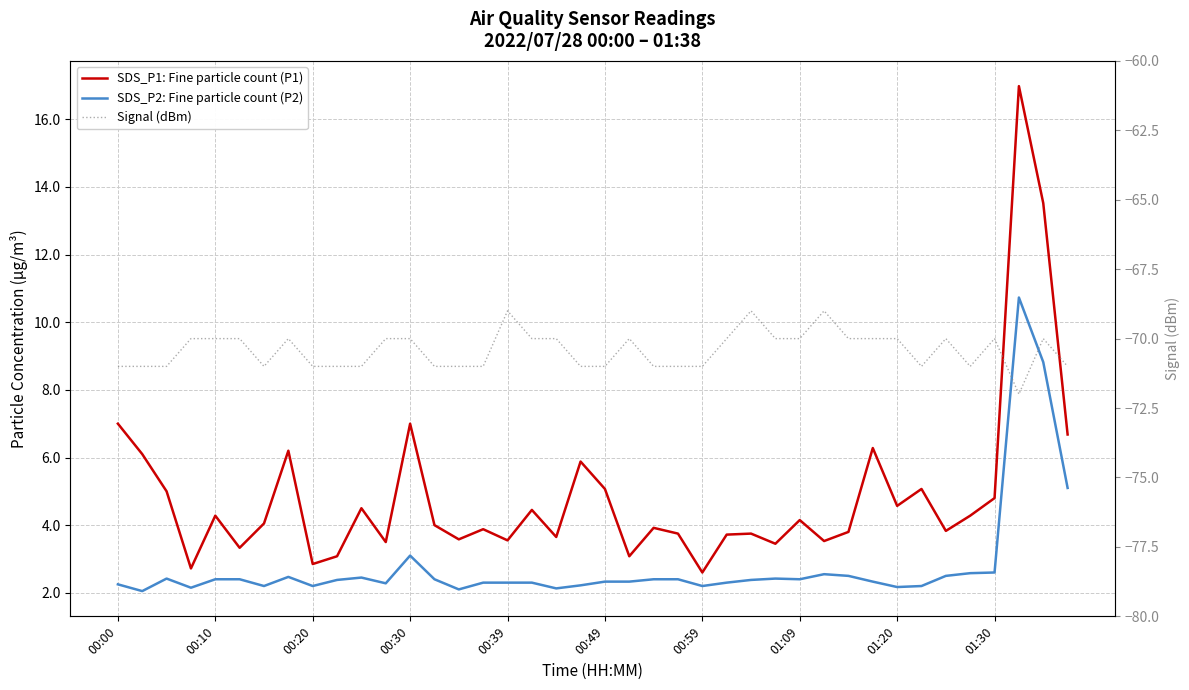

What is the average value of the SDS_P2: Fine particle count (P2) series?

2.8